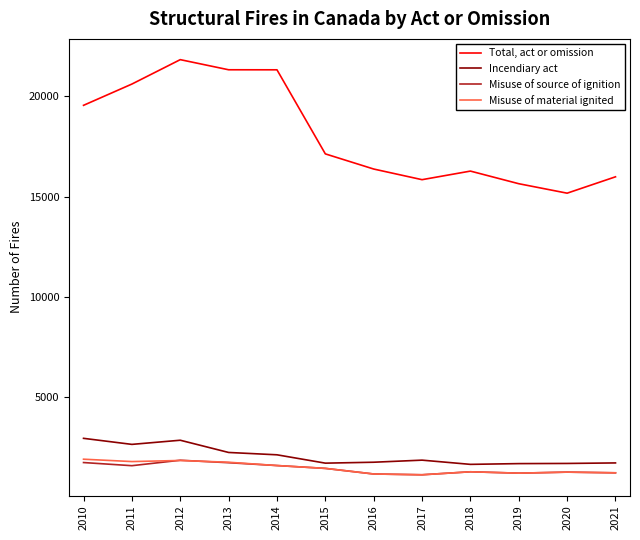

What is the maximum value shown in the chart?

21842